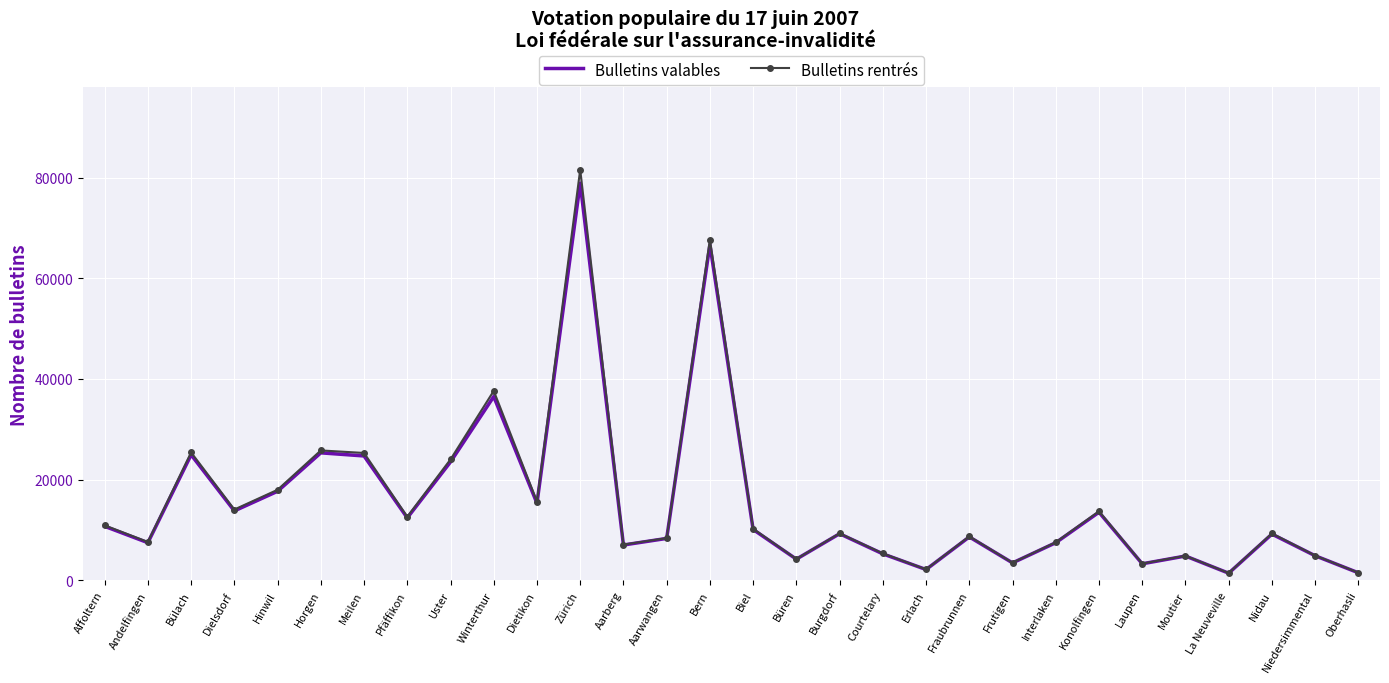

At which label is Bulletins rentrés closest to 41503?

Winterthur